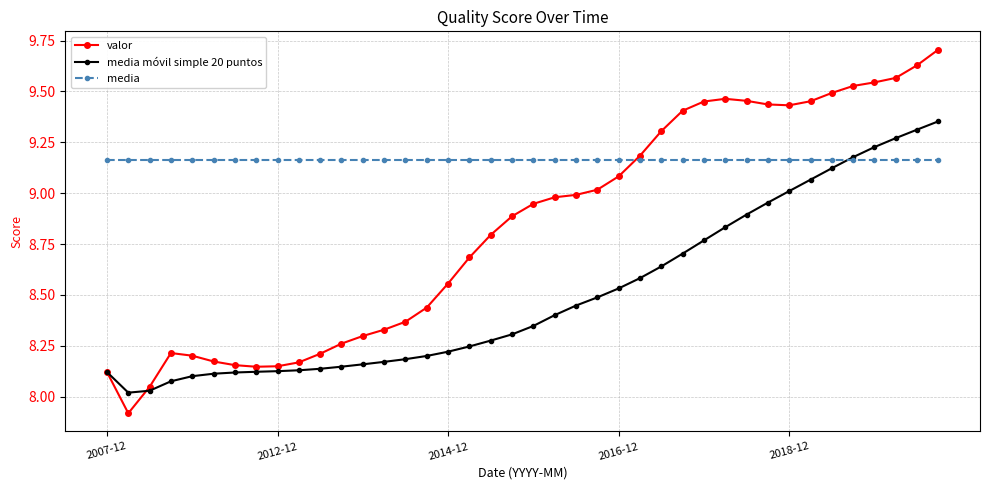

Which series has the largest total across all categories?

media